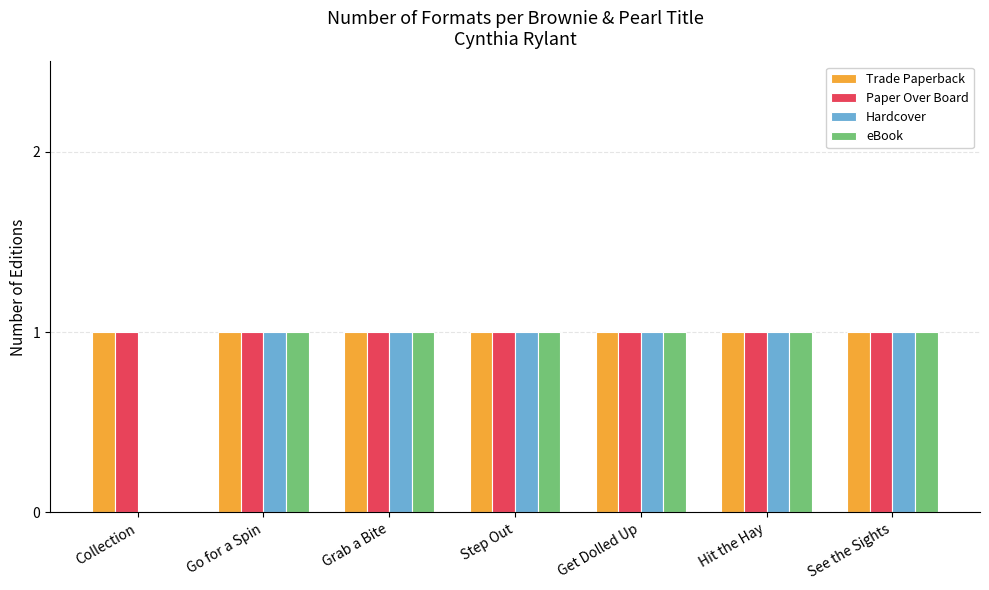

What is the sum of all Trade Paperback values?

7